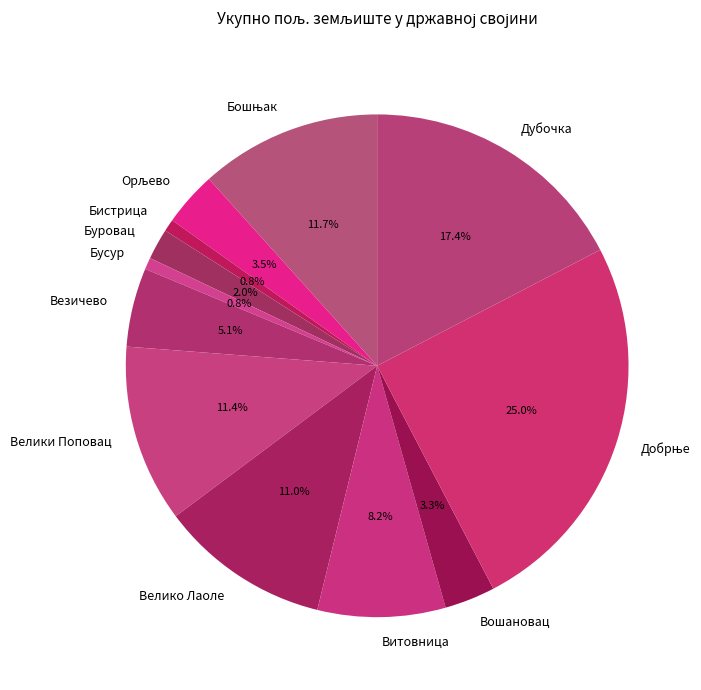

To the nearest percent, what is the average slice percentage?

8%